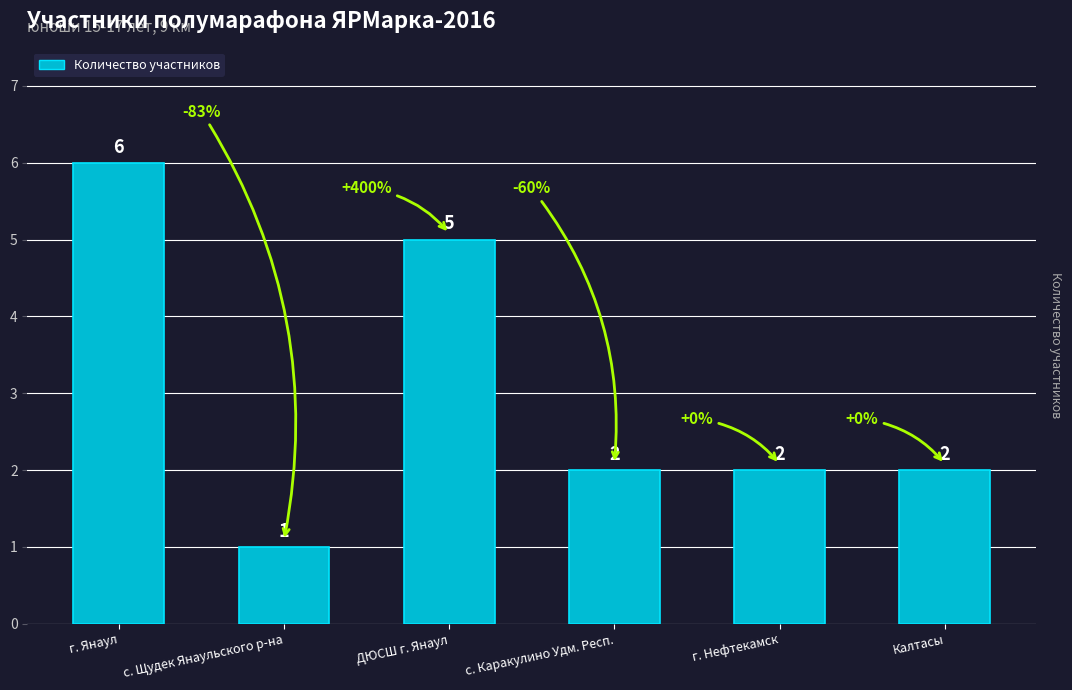

What is the value of the 4th bar from the left?

2